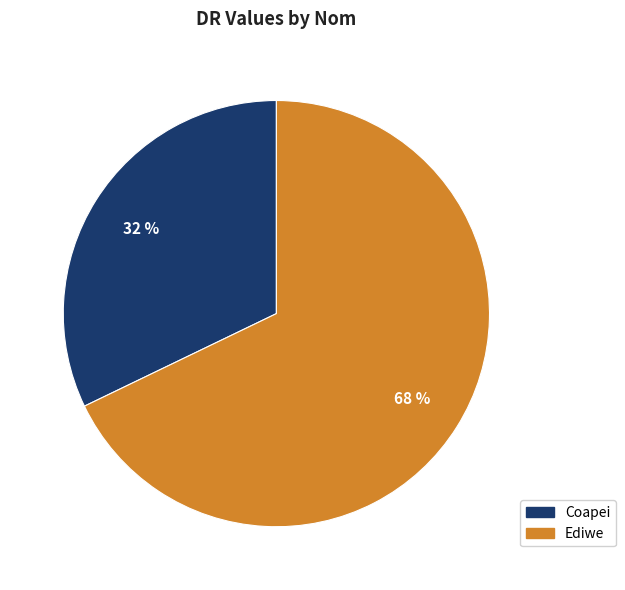

To the nearest percent, what is the difference between the largest and smallest slice percentages?

36%